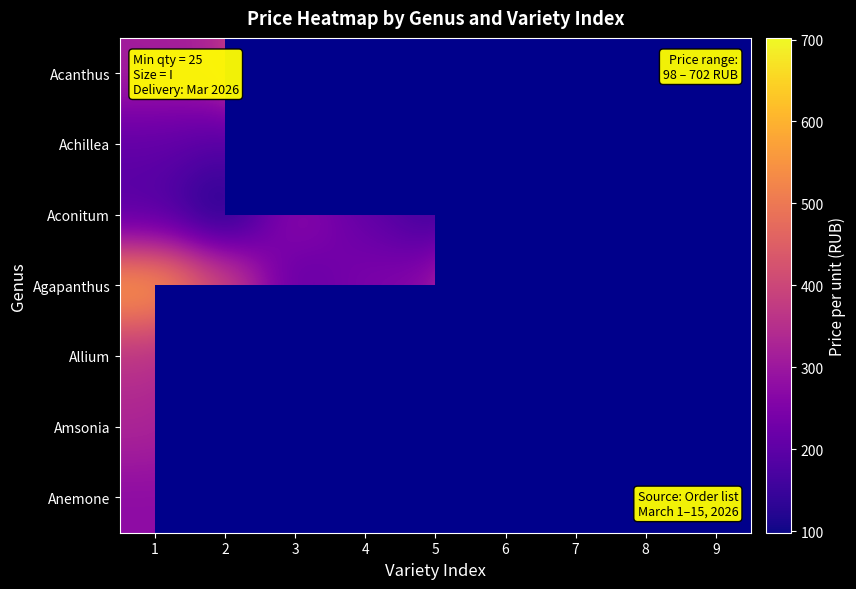

Is it true that Achillea equals 239.2 at 4?

False